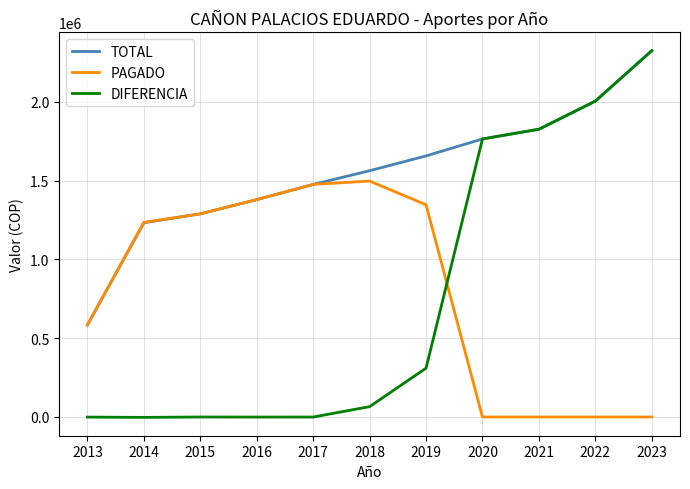

Which series has the largest range (max minus min)?

DIFERENCIA